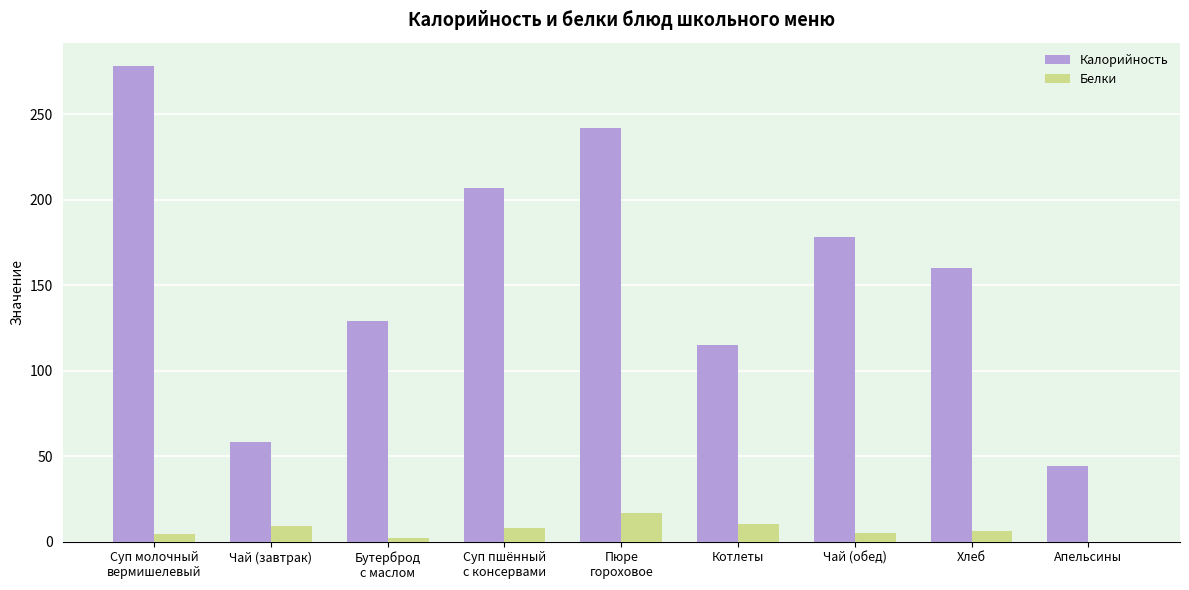

What is the total value across all series at Апельсины?

44.0